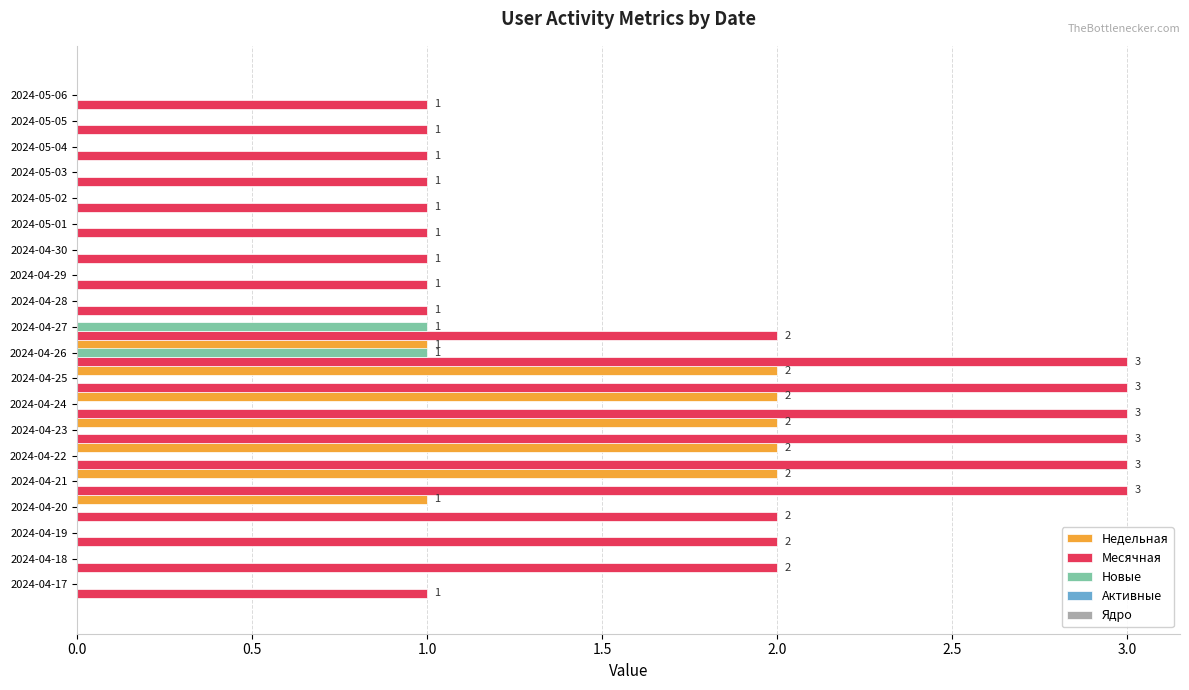

Which series has the largest total across all categories?

Месячная